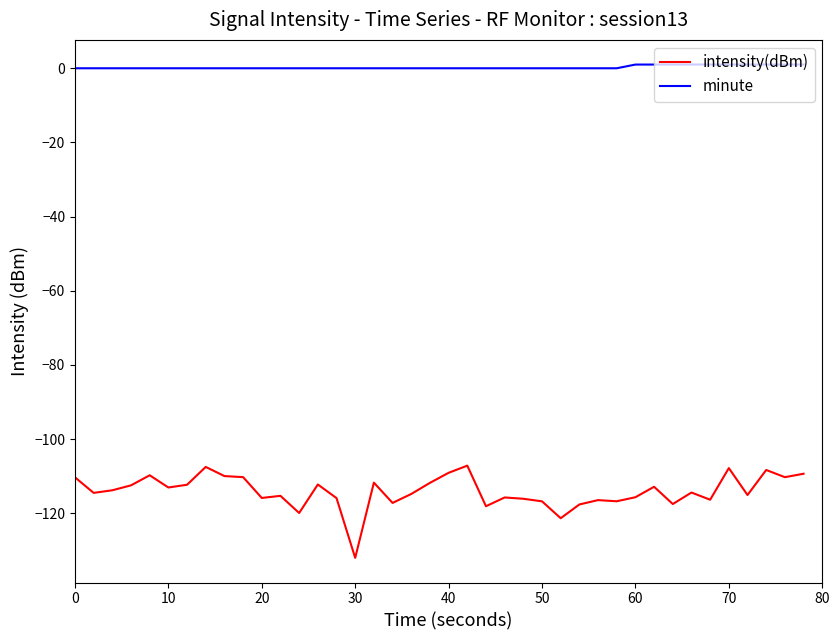

True or false: intensity(dBm) and minute cross at least once.

False